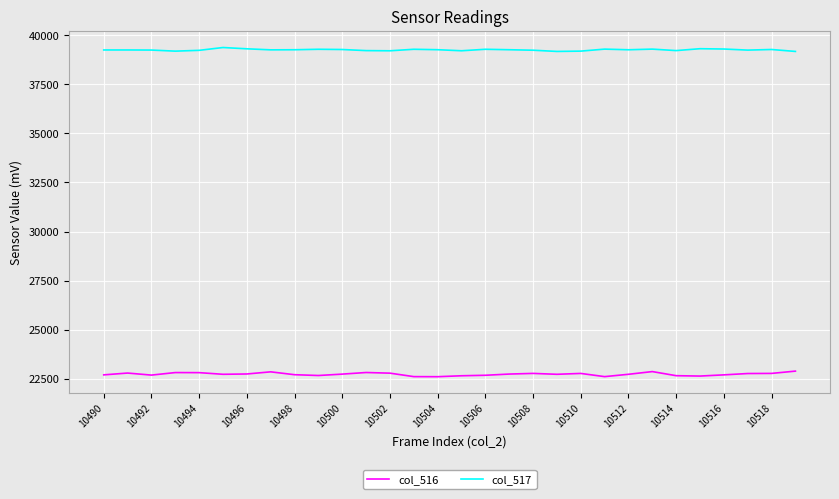

Which series has the largest total across all categories?

col_517